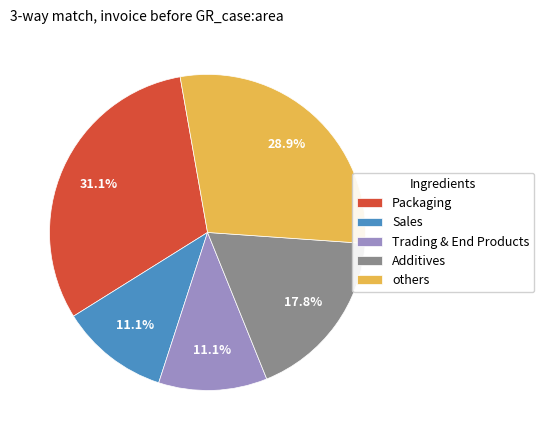

What portion of the pie excludes Sales?

88.9%